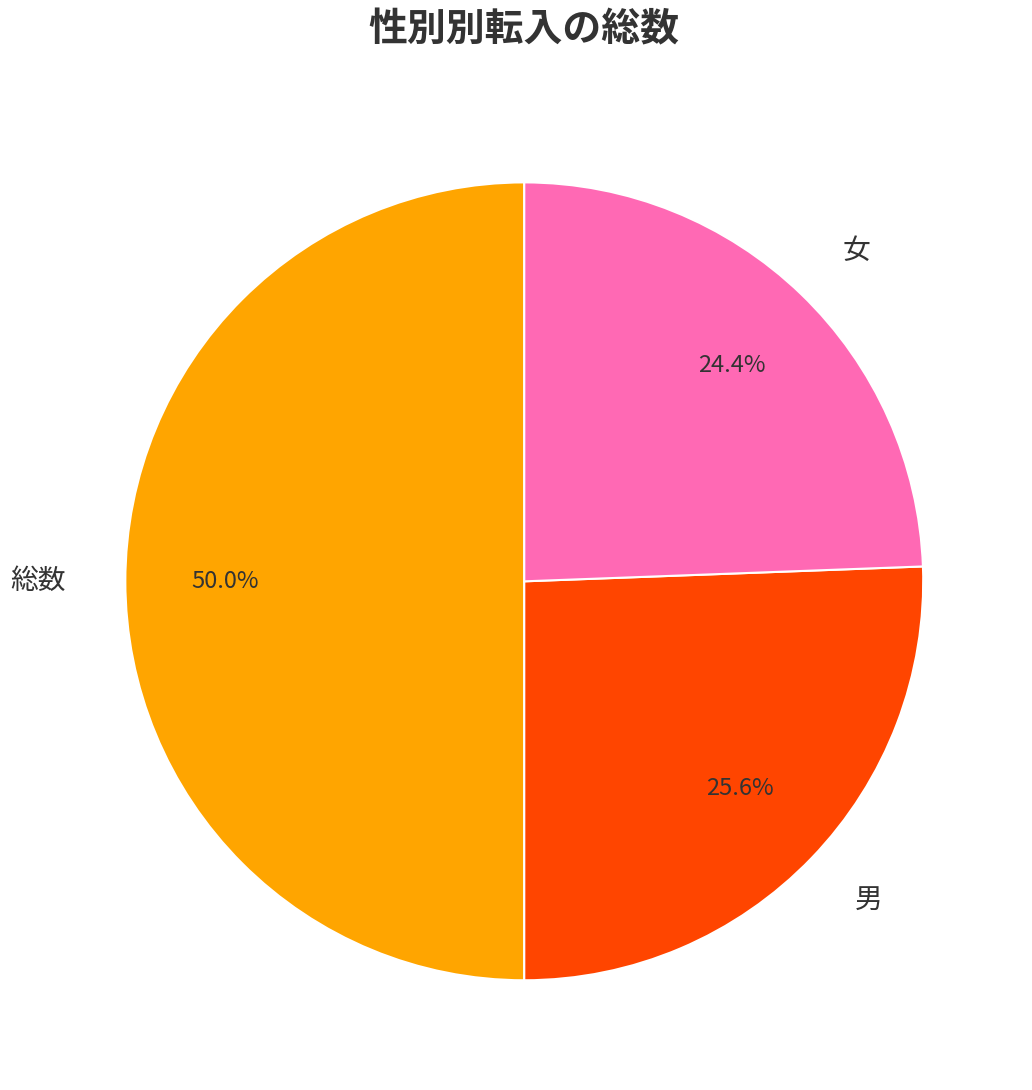

What is the ratio of the value at 男 to the value at 女?

1.0